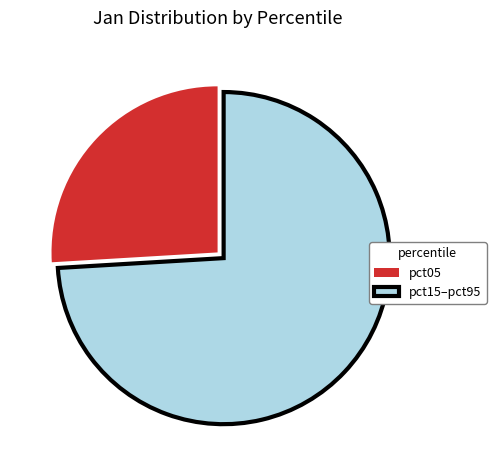

Rank the categories by value from highest to lowest.

pct15–pct95, pct05